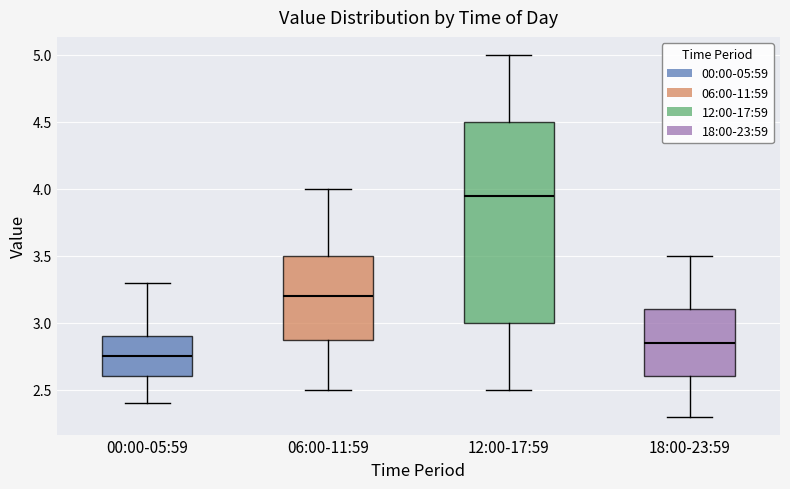

Where does the lower whisker of the box for 18:00-23:59 end on the y-axis? The values are not printed on the chart, so give them approximately, as read against the axis.

2.30